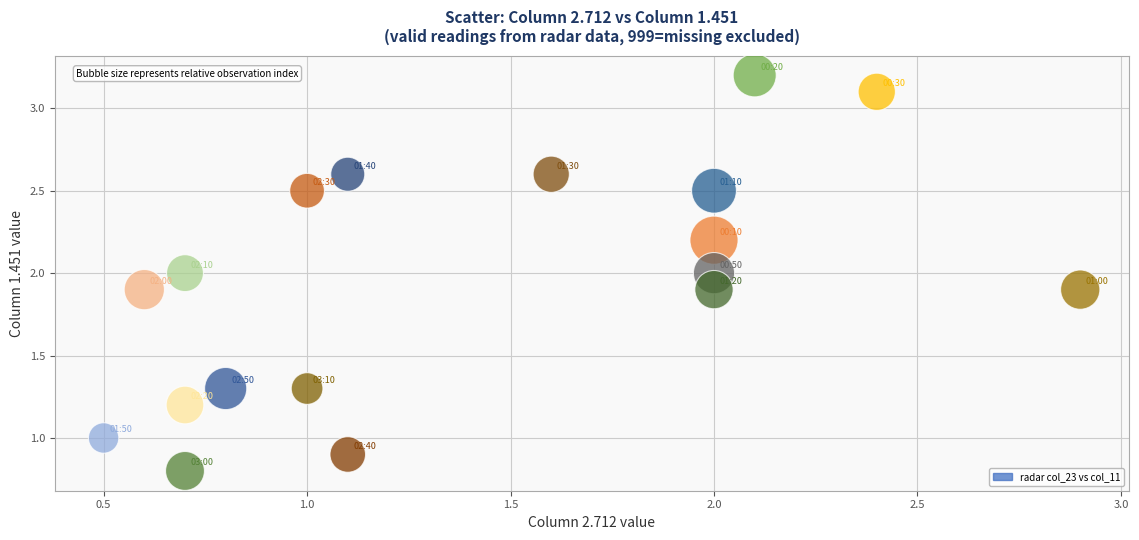

What is the range of X values (max minus min)?

2.4